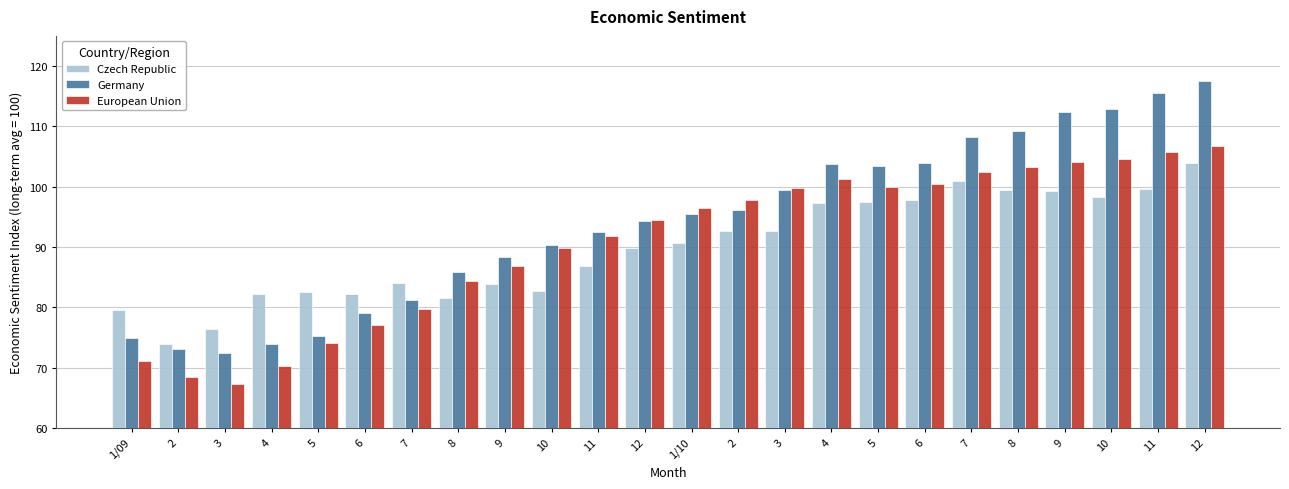

At which category is the sum across all series the highest?

12